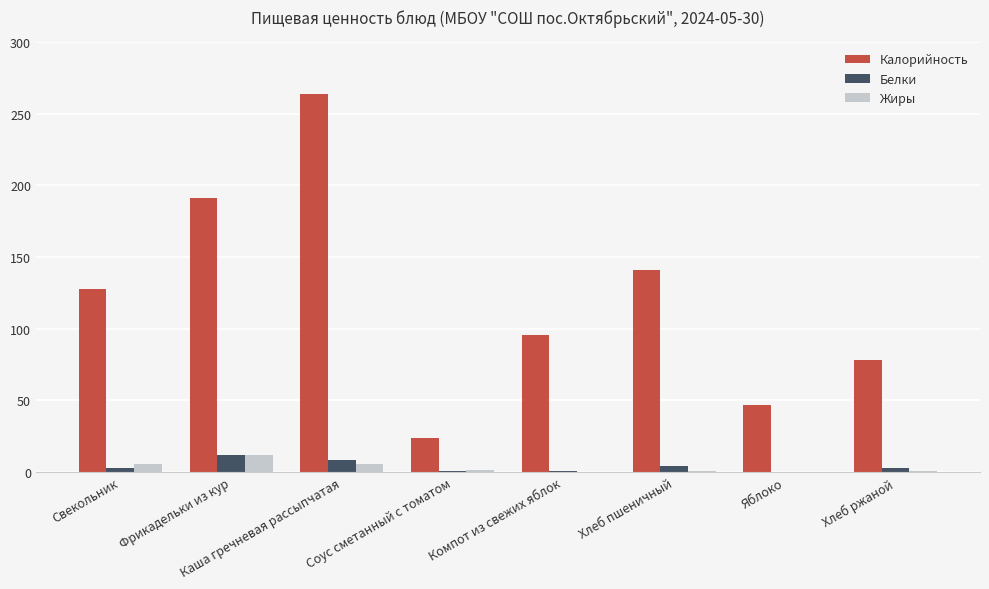

Which series changed the most between Каша гречневая рассыпчатая and Компот из свежих яблок?

Калорийность